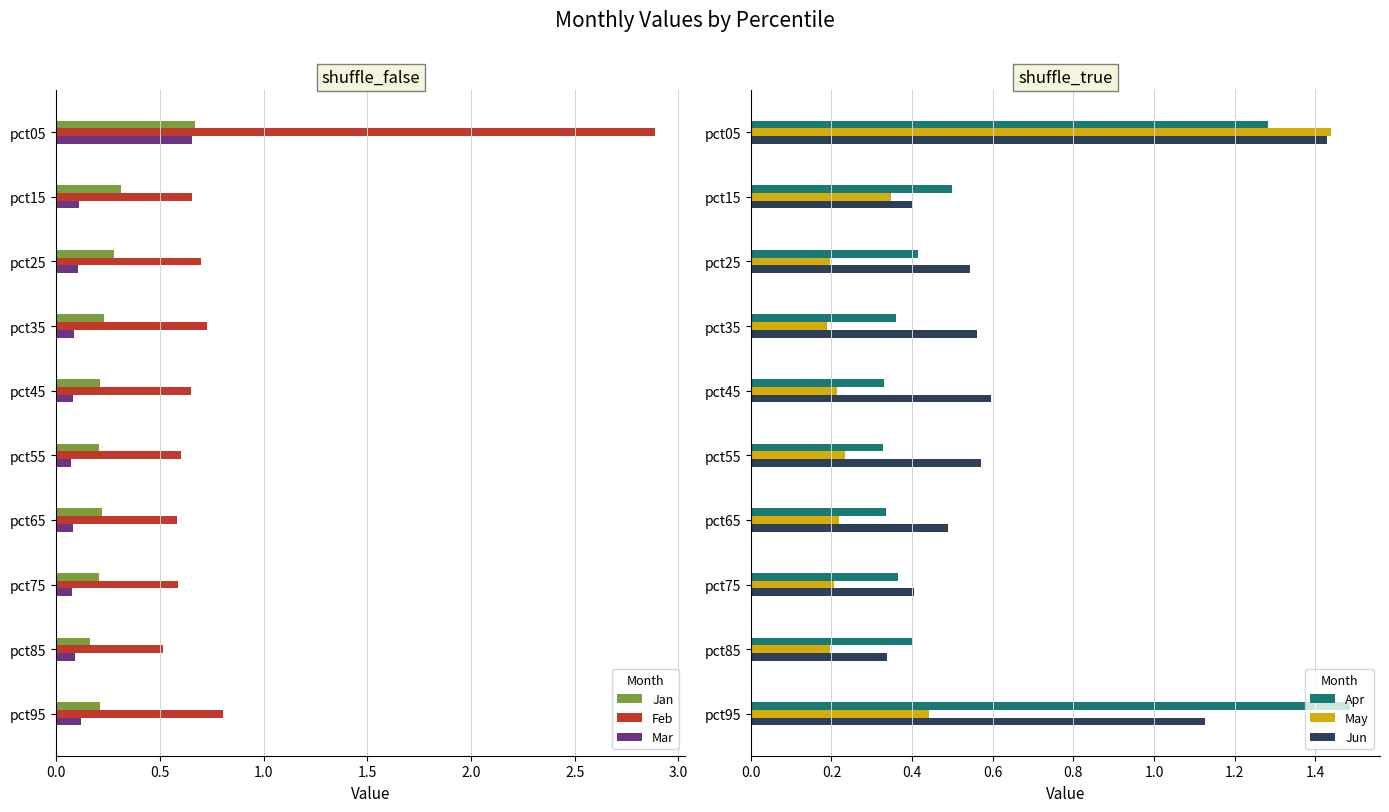

Reading left to right, what are all the values shown in this chart?

Jan: 0.7	0.3	0.3	0.2	0.2	0.2	0.2	0.2	0.2	0.2
Feb: 2.9	0.7	0.7	0.7	0.6	0.6	0.6	0.6	0.5	0.8
Mar: 0.7	0.1	0.1	0.1	0.1	0.1	0.1	0.1	0.1	0.1
Apr: 1.3	0.5	0.4	0.4	0.3	0.3	0.3	0.4	0.4	1.5
May: 1.4	0.3	0.2	0.2	0.2	0.2	0.2	0.2	0.2	0.4
Jun: 1.4	0.4	0.5	0.6	0.6	0.6	0.5	0.4	0.3	1.1